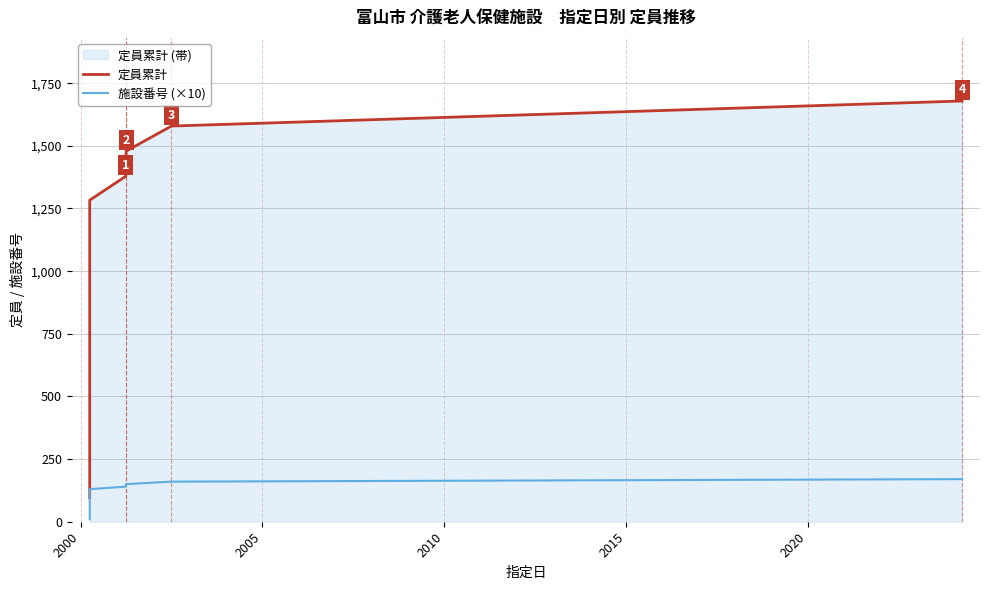

What are all the series names shown in the legend?

定員累計, 施設番号 (×10)